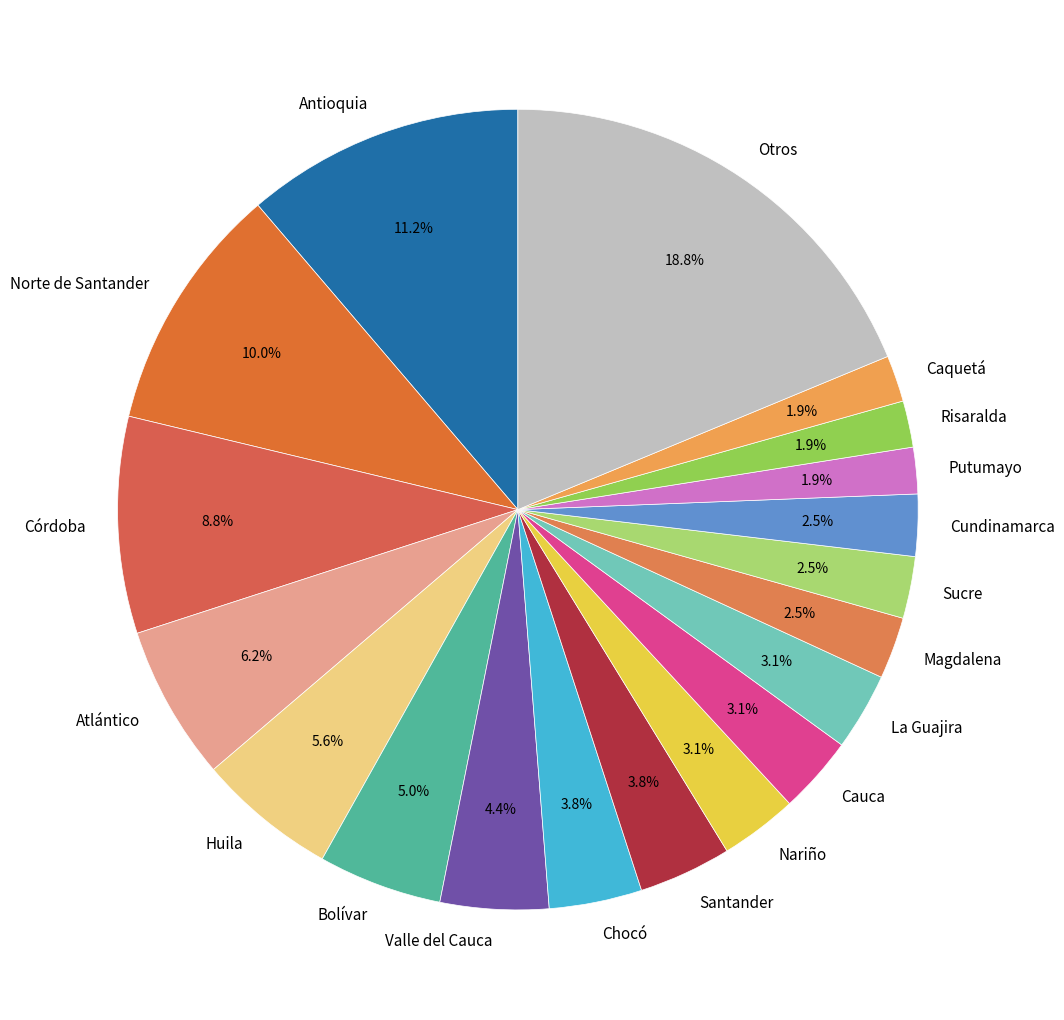

Combined, do Risaralda and Huila account for over 50%?

No